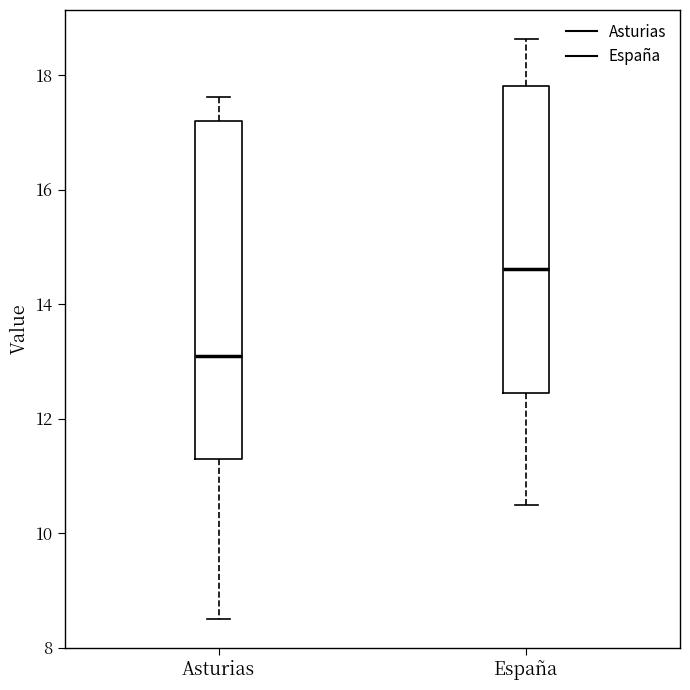

Reading left to right, transcribe this box plot: for each box, give where its median line is, the range the box spans, and where its two whiskers end, as read against the y-axis. The values are not printed on the chart, so give them approximately, as read against the axis.

Asturias: median 13.2, box 11.4 to 17.2, whiskers 8.6 to 17.6
España: median 14.6, box 12.4 to 17.8, whiskers 10.4 to 18.6